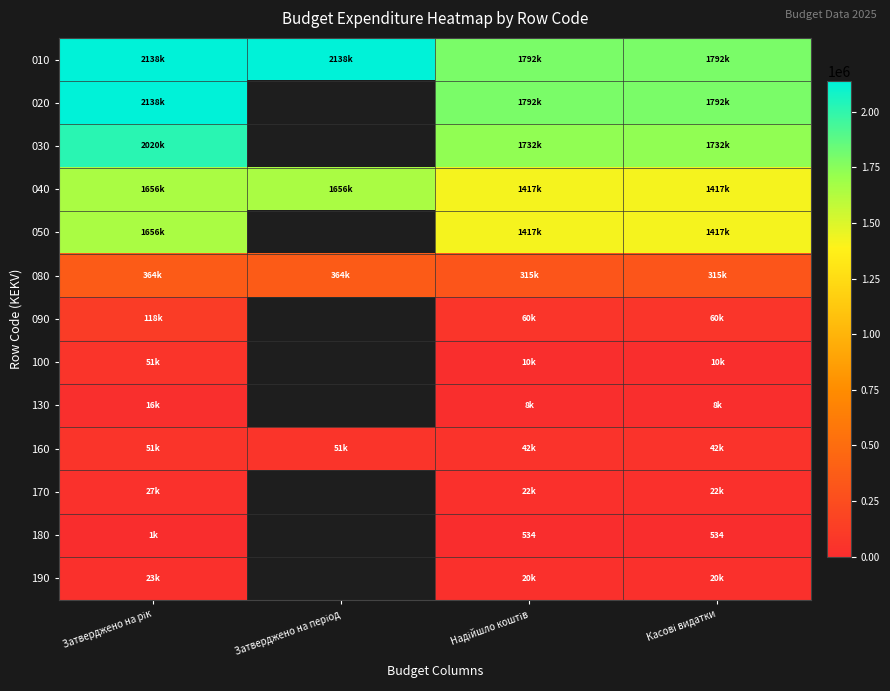

How many positive values does the 030 series have?

3